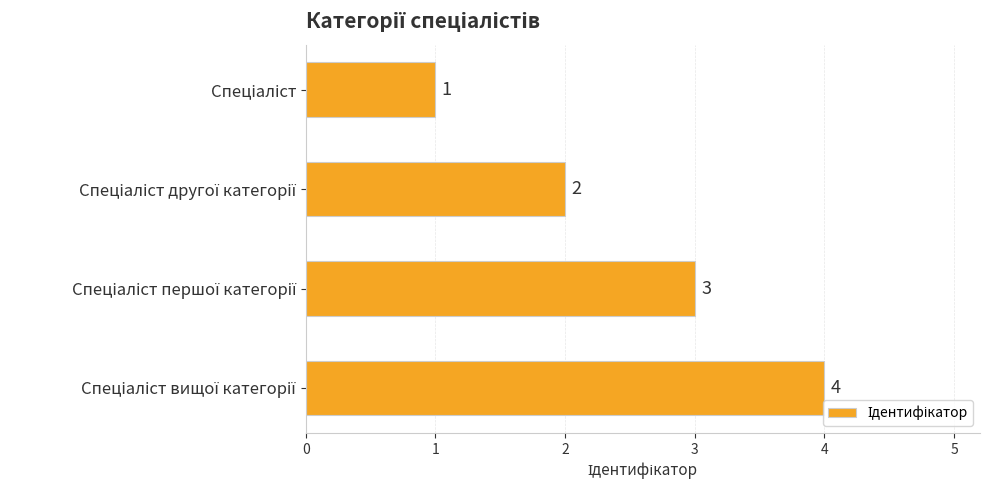

How many categories are shown in the chart?

4